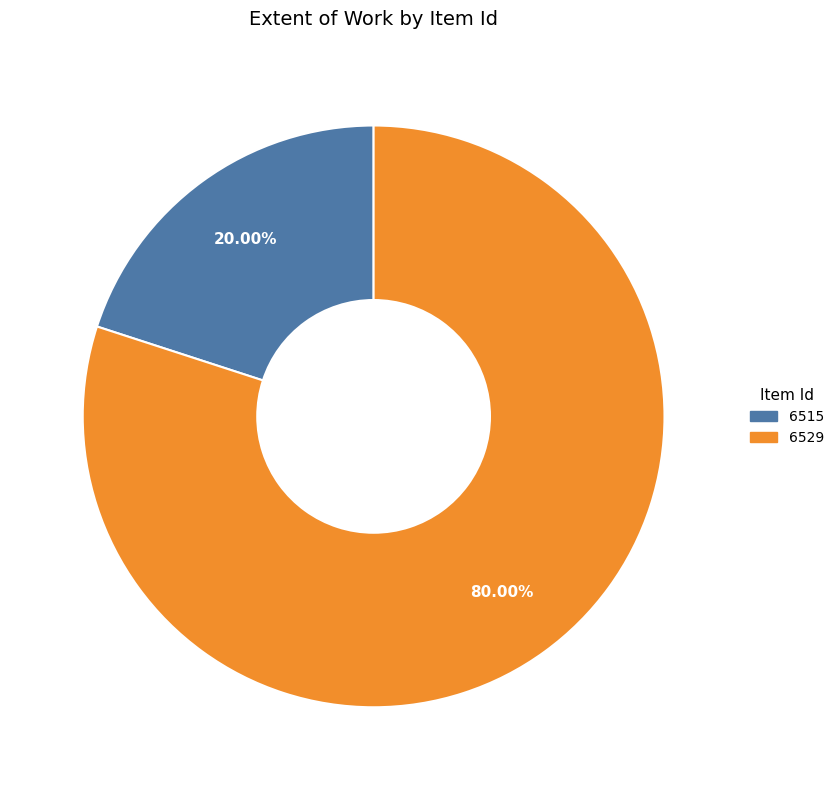

What percentage is NOT represented by 6529?

20.0%